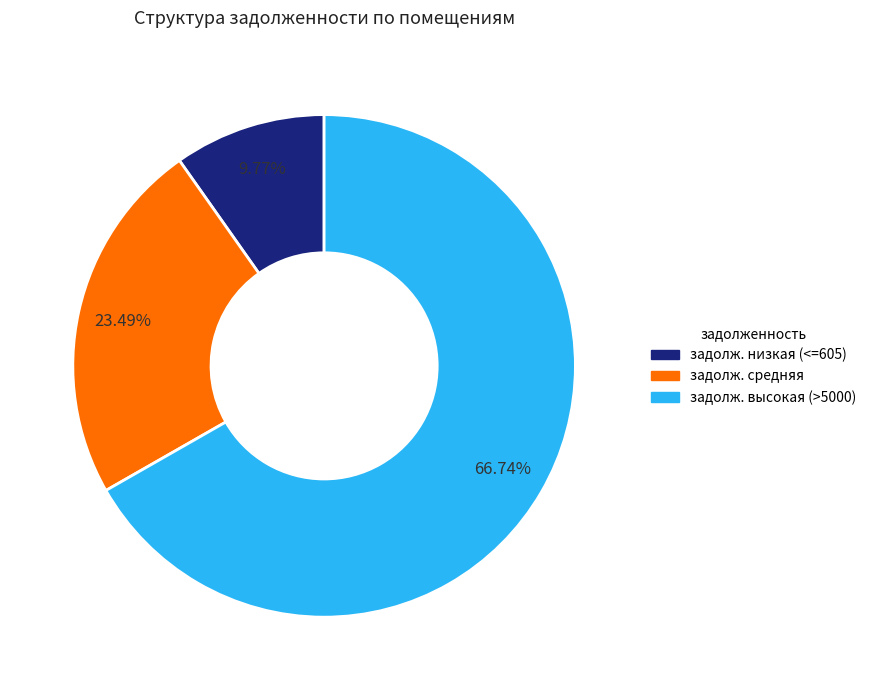

What is the ratio of the value at задолж. высокая (>5000) to the value at задолж. низкая (<=605)?

6.8